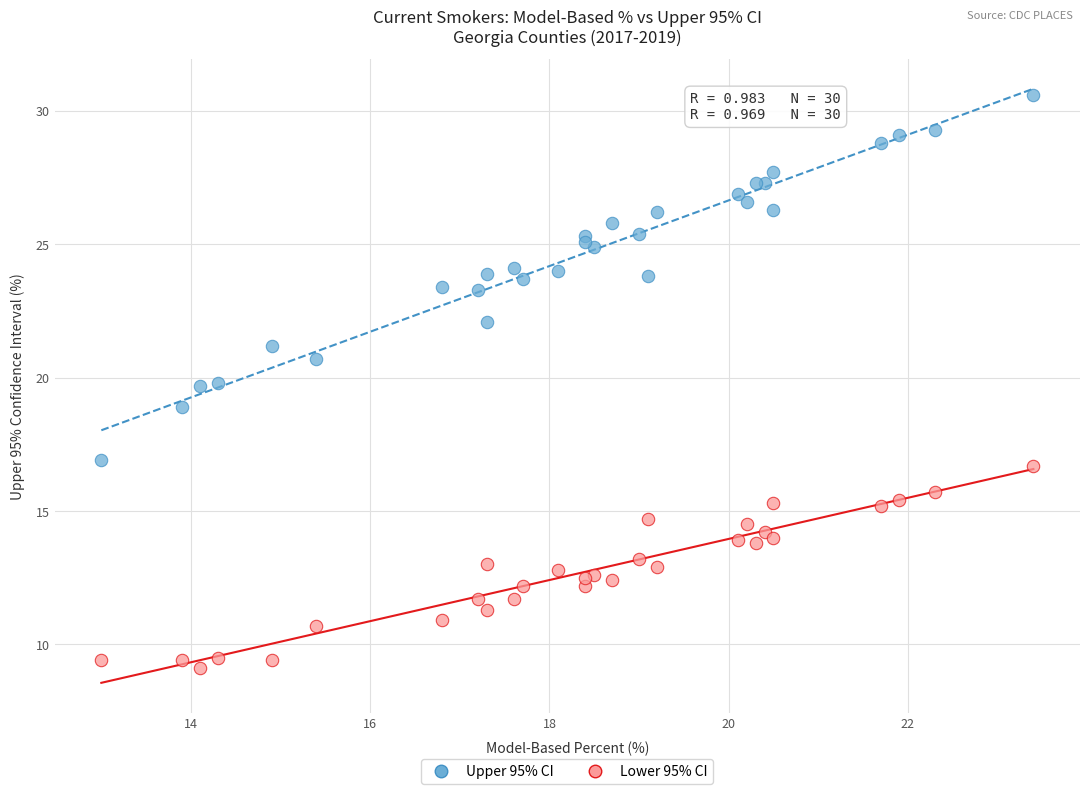

Which series contains the highest Y value?

Upper 95% CI